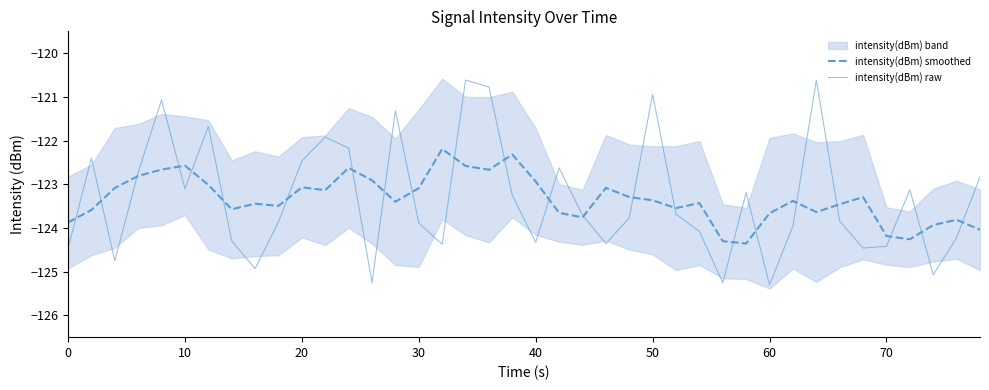

List the series in order of their overall mean, lowest first.

intensity(dBm) smoothed, intensity(dBm) raw